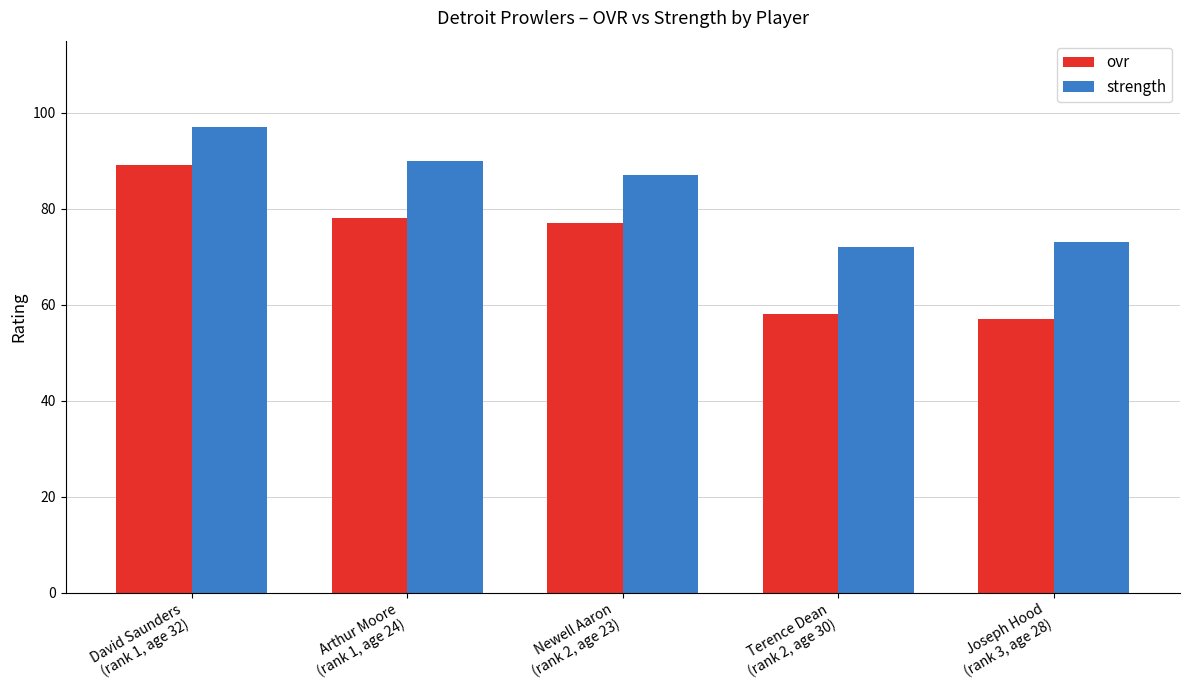

Which series has the largest total across all categories?

strength